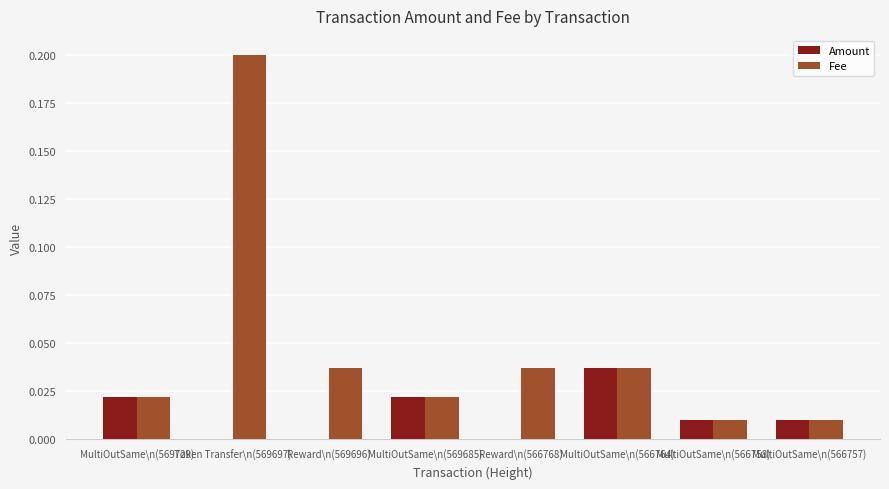

True or false: Amount has a value of 0.0 at MultiOutSame\n(566764).

True